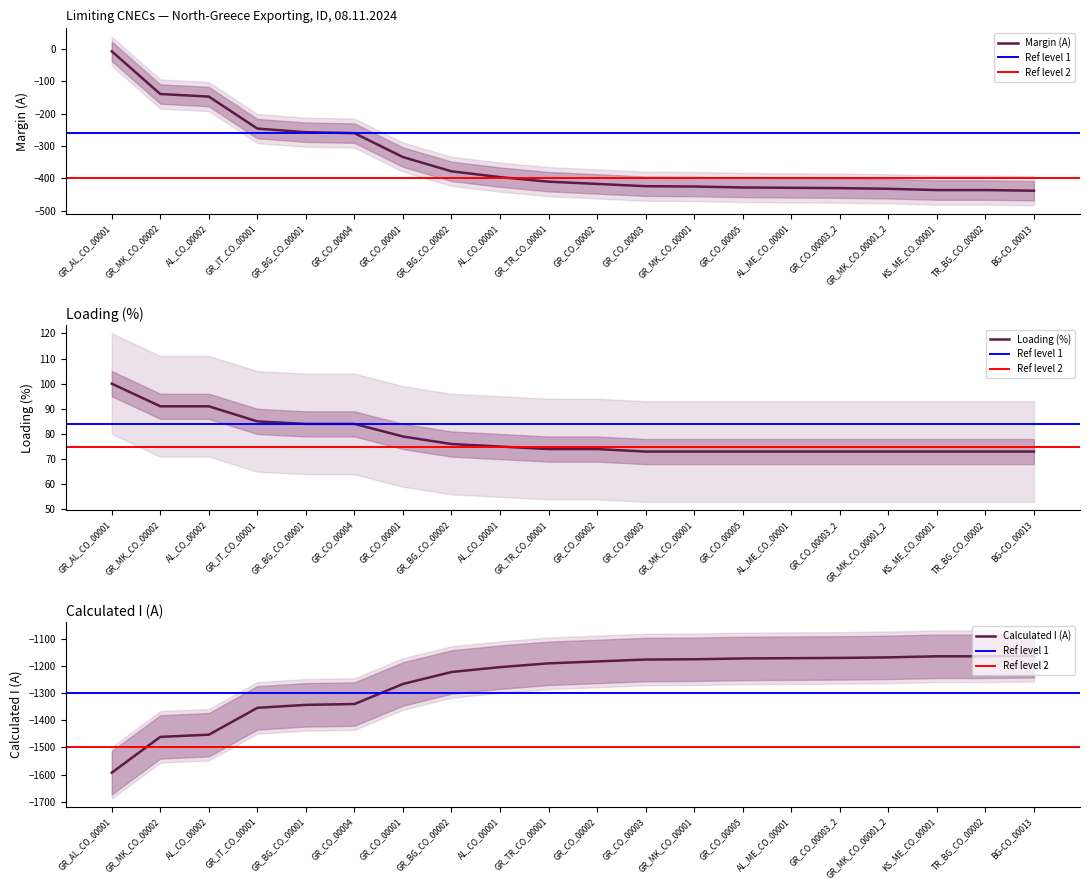

True or false: Loading (%) and Calculated I (A) cross at least once.

False